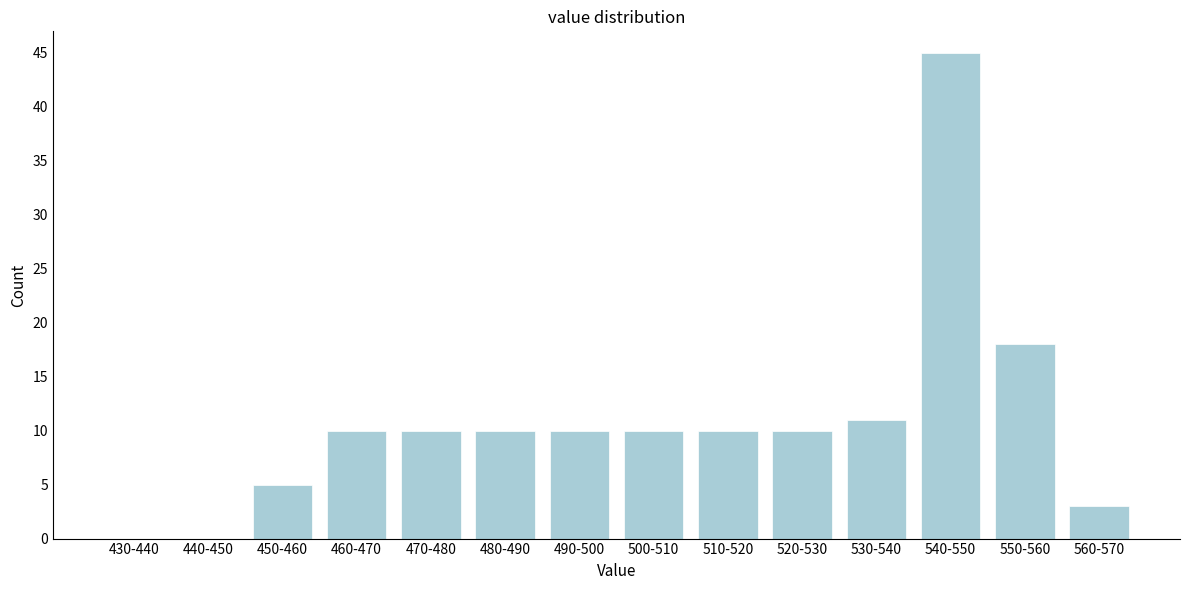

Reading right to left, transcribe all the data shown in this chart.

560-570=3	550-560=18	540-550=45	530-540=11	520-530=10	510-520=10	500-510=10	490-500=10	480-490=10	470-480=10	460-470=10	450-460=5	440-450=0	430-440=0